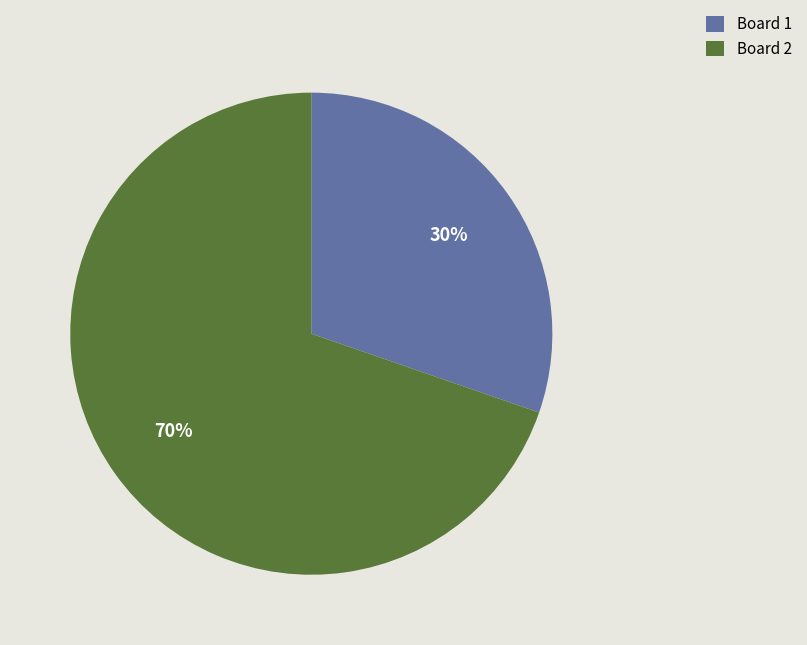

The Board 1 slice represents 30% of the pie. True or false?

True